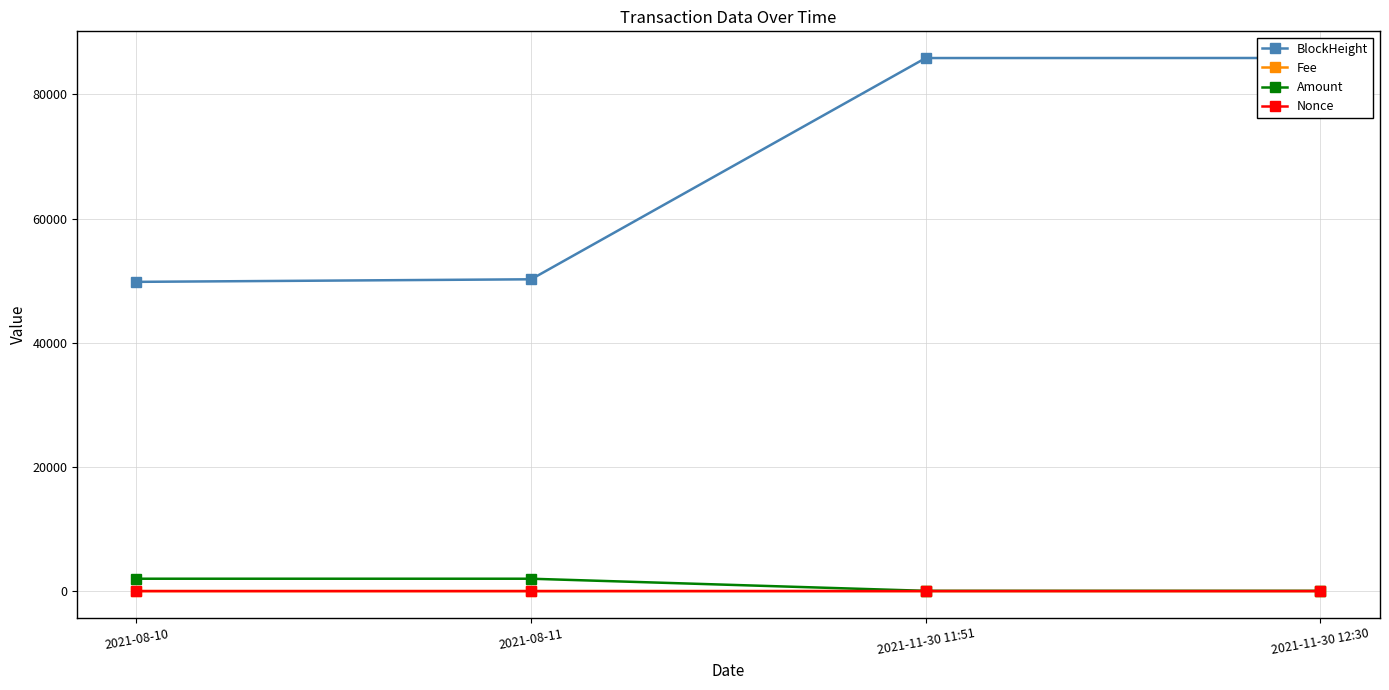

What is the difference between the BlockHeight values at 2021-11-30 11:51 and 2021-08-11?

35641.0